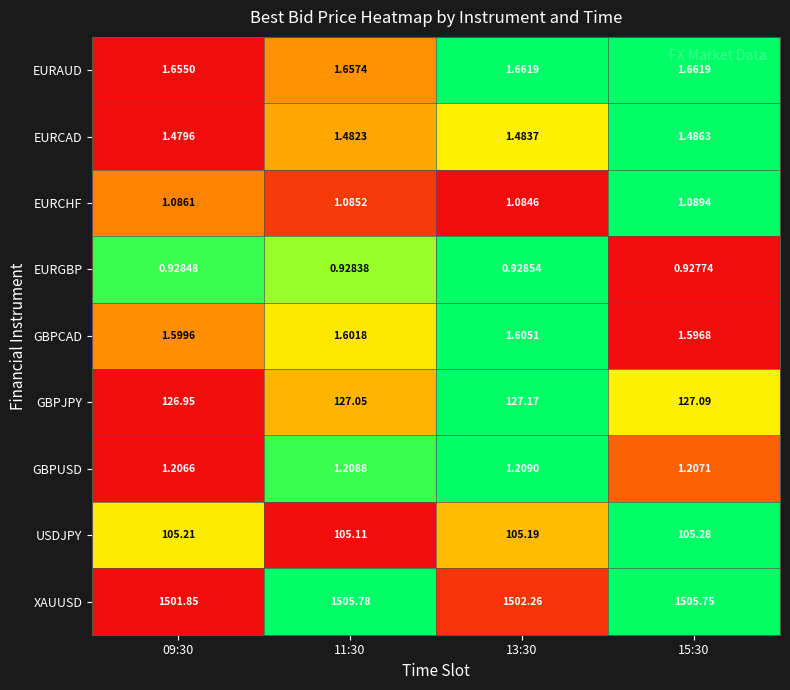

Between 09:30 and 11:30, which series saw the biggest shift?

XAUUSD